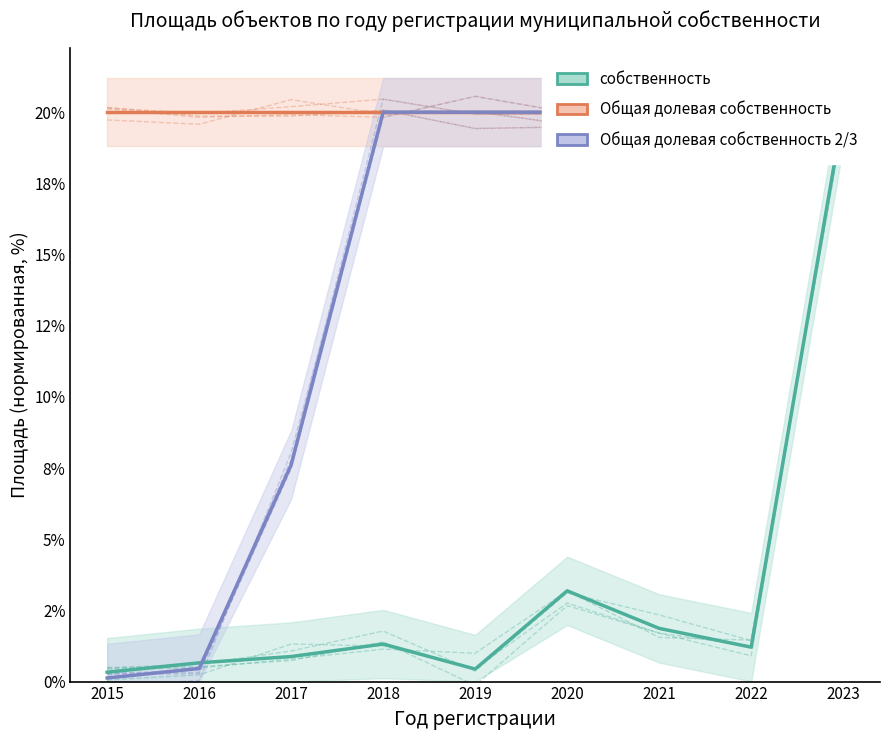

True or false: Общая долевая собственность has more than 0 interior local peaks.

False